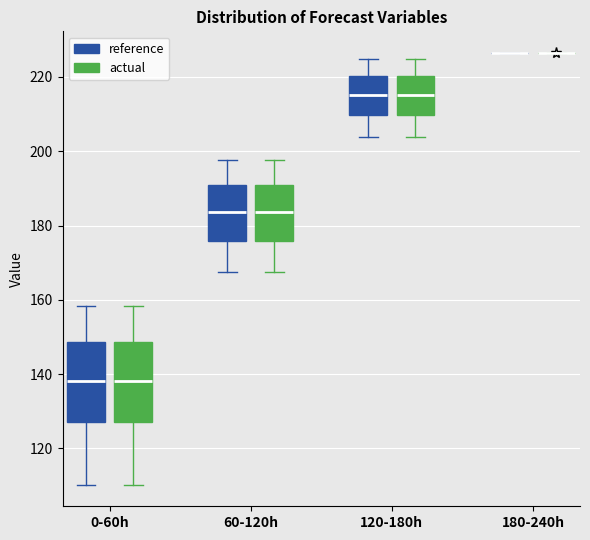

Reading left to right, read every box against the y-axis: the position of its median line, the range the box covers, and the ends of its whiskers. The values are not printed on the chart, so give them approximately, as read against the axis.

0-60h (reference): median 138, box 128 to 148, whiskers 110 to 158
0-60h (actual): median 138, box 128 to 148, whiskers 110 to 158
60-120h (reference): median 184, box 176 to 190, whiskers 168 to 198
60-120h (actual): median 184, box 176 to 190, whiskers 168 to 198
120-180h (reference): median 216, box 210 to 220, whiskers 204 to 224
120-180h (actual): median 216, box 210 to 220, whiskers 204 to 224
180-240h (reference): box collapsed to a line at 226, whiskers 226 to 226
180-240h (actual): box collapsed to a line at 226, whiskers 226 to 226